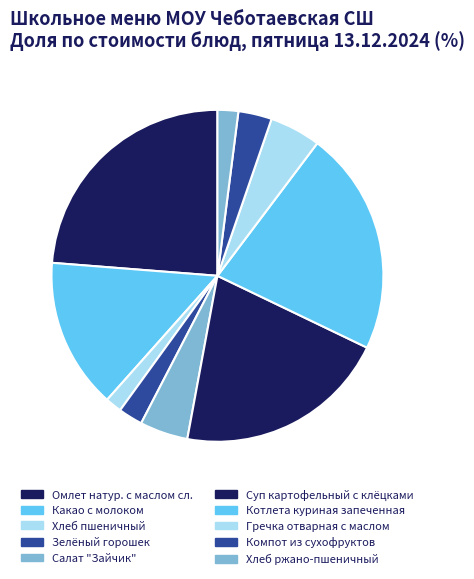

Which slice is the smallest?

Хлеб пшеничный